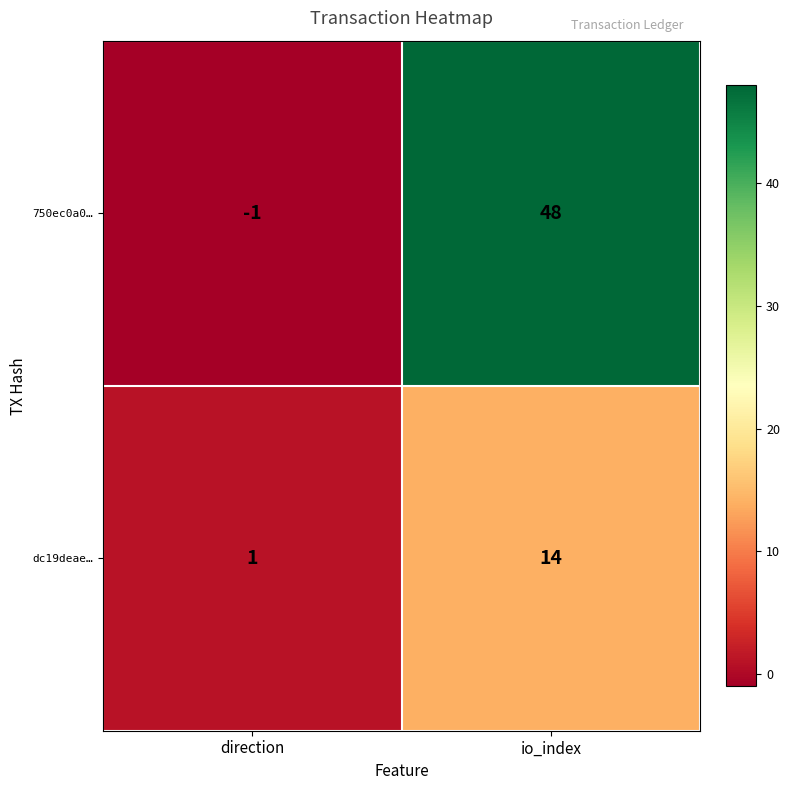

Reading right to left, transcribe all the data shown in this chart.

750ec0a0…: io_index=48	direction=-1
dc19deae…: io_index=14	direction=1